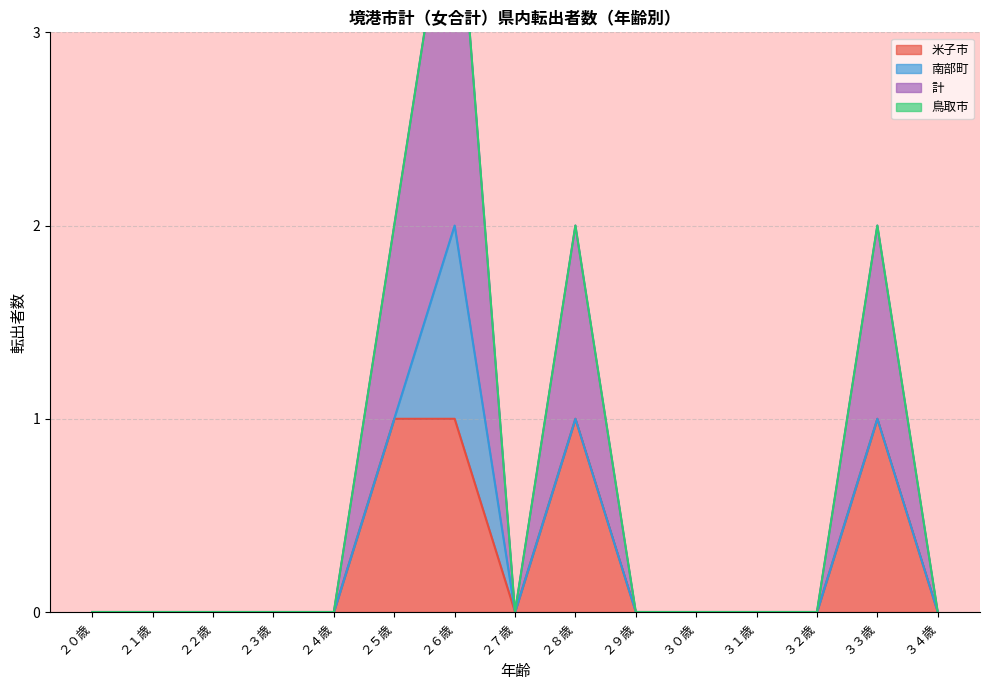

The 米子市 series shows 0 at ３２歳. True or false?

True